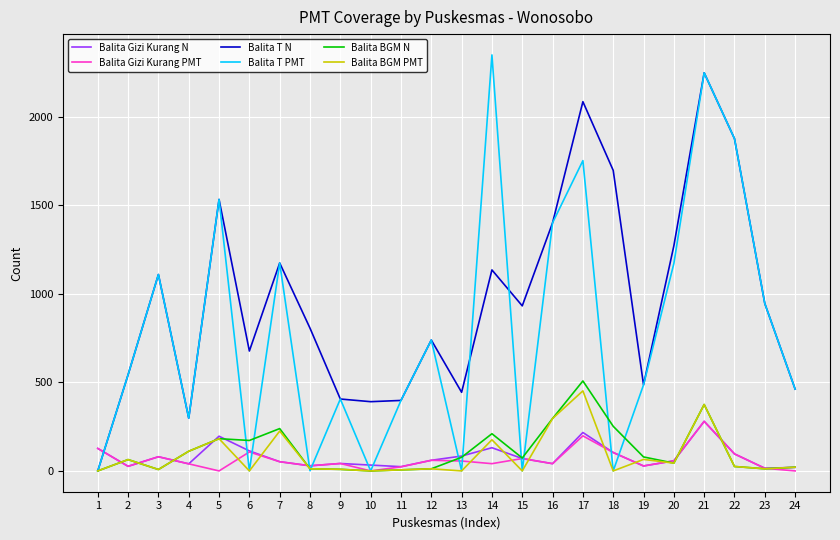

What is the maximum value for Balita BGM N?

508